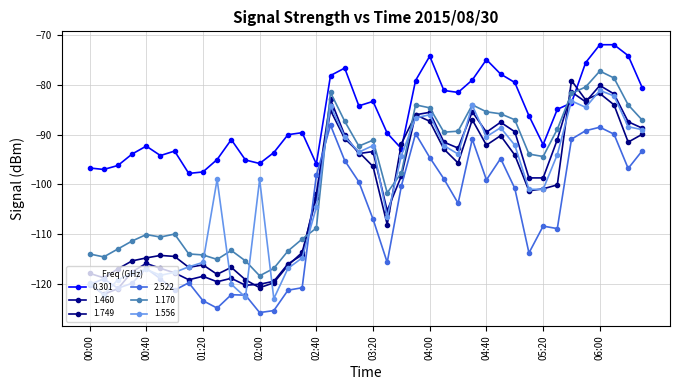

Rank the series by their maximum value, from lowest to highest.

2.522, 1.556, 1.460, 1.749, 1.170, 0.301